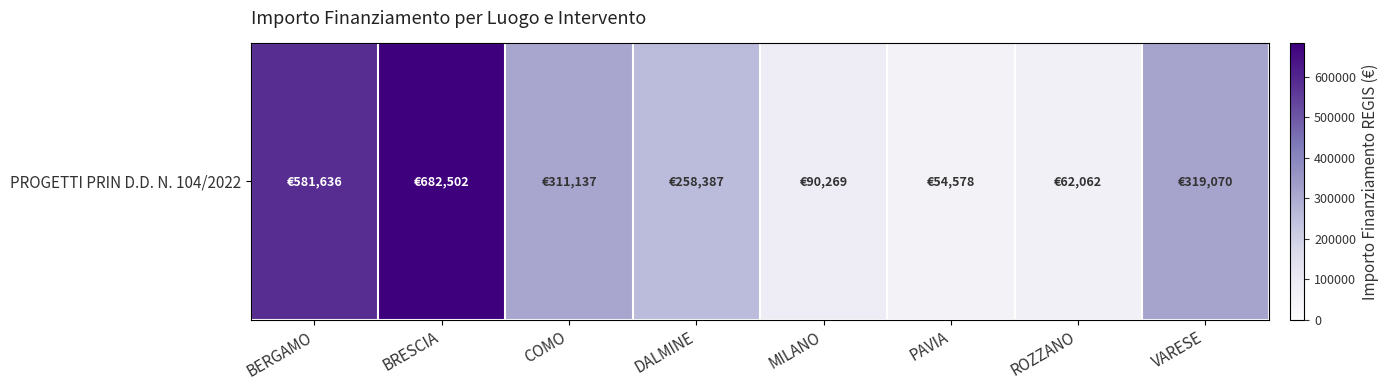

Between PAVIA and DALMINE, which is larger?

DALMINE